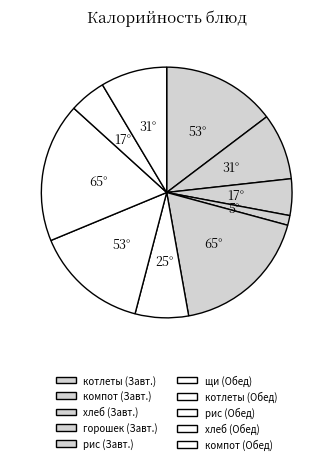

How many slices are in this pie chart?

10